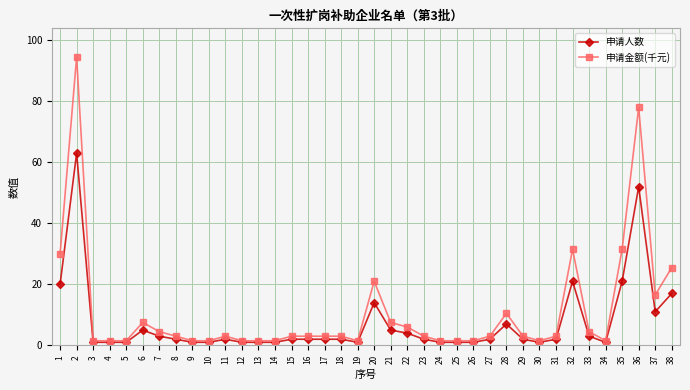

What is the value of the 申请金额(千元) point at the 36th from the left?

78.0